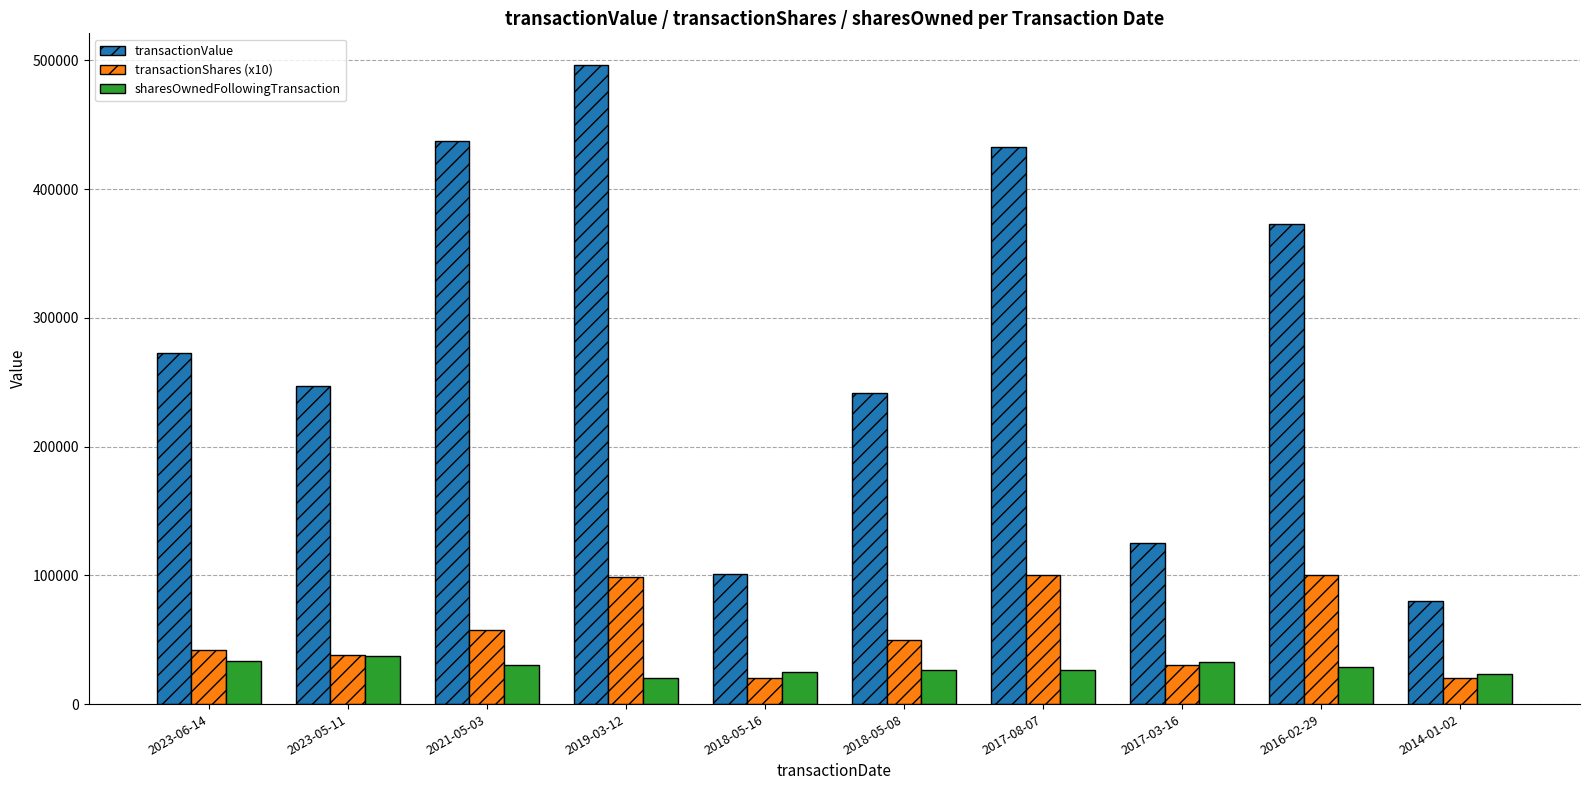

What is the label of the 2nd bar from the right?

2016-02-29